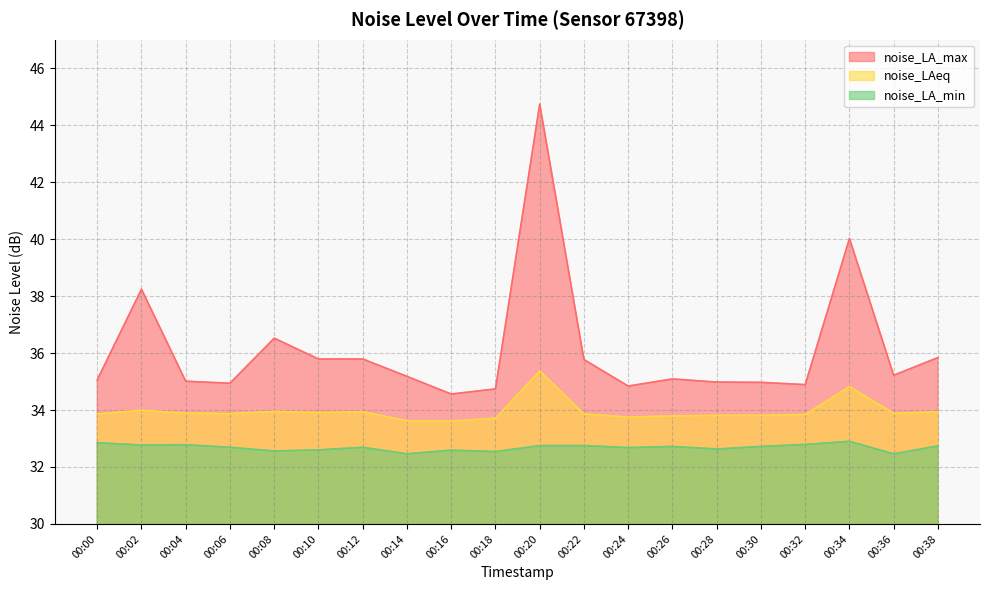

True or false: noise_LA_max has more than 1 interior local peaks.

True